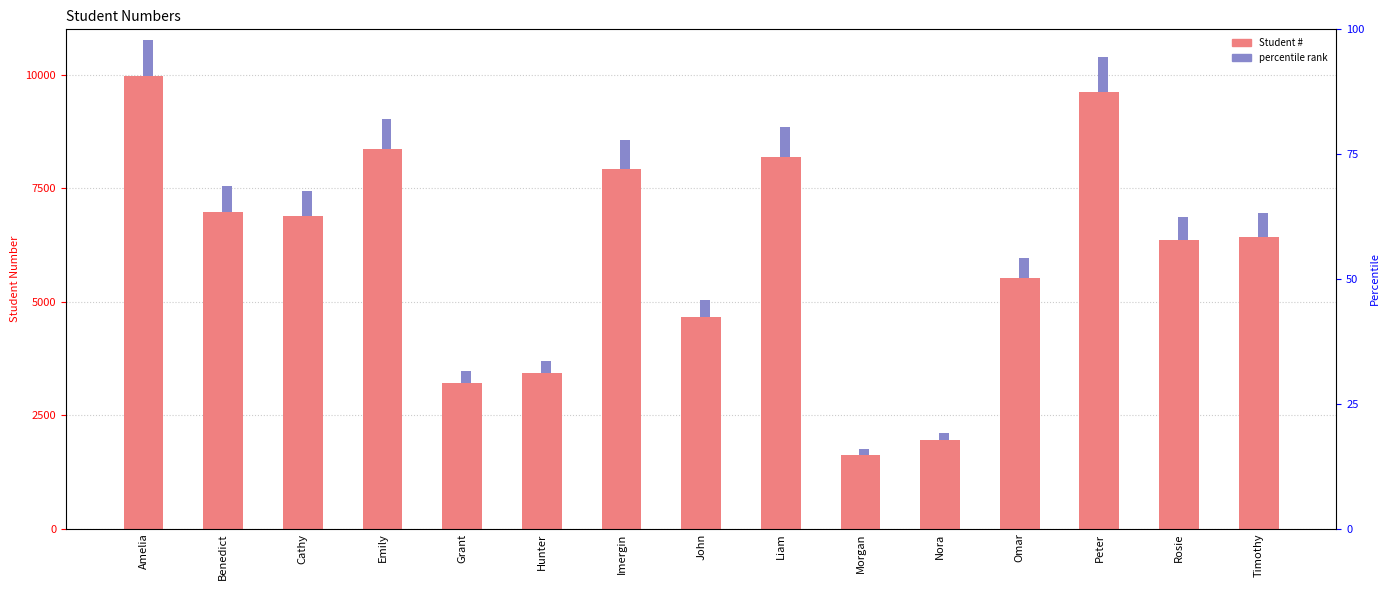

Which label corresponds to the smallest value in the chart?

Morgan